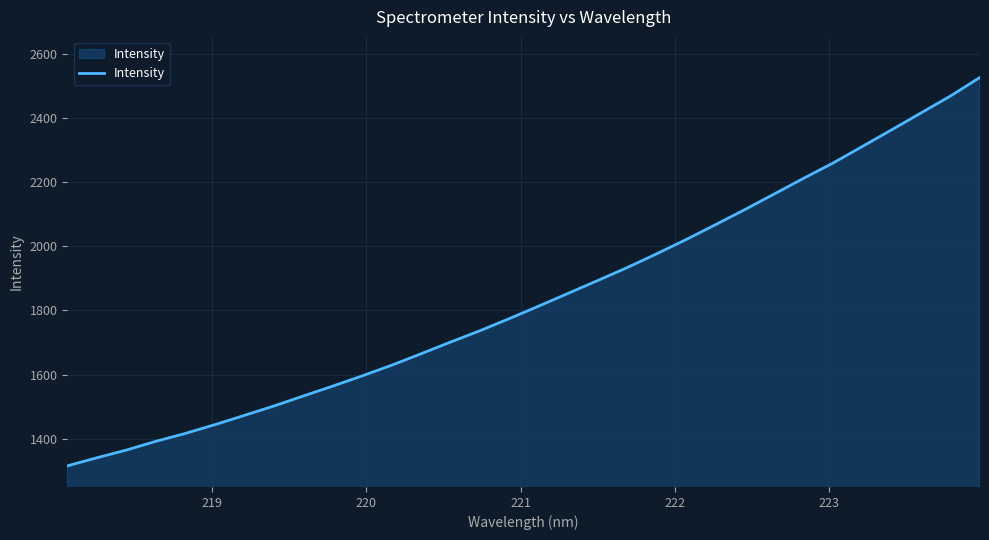

What is the minimum value shown in the chart?

1315.1